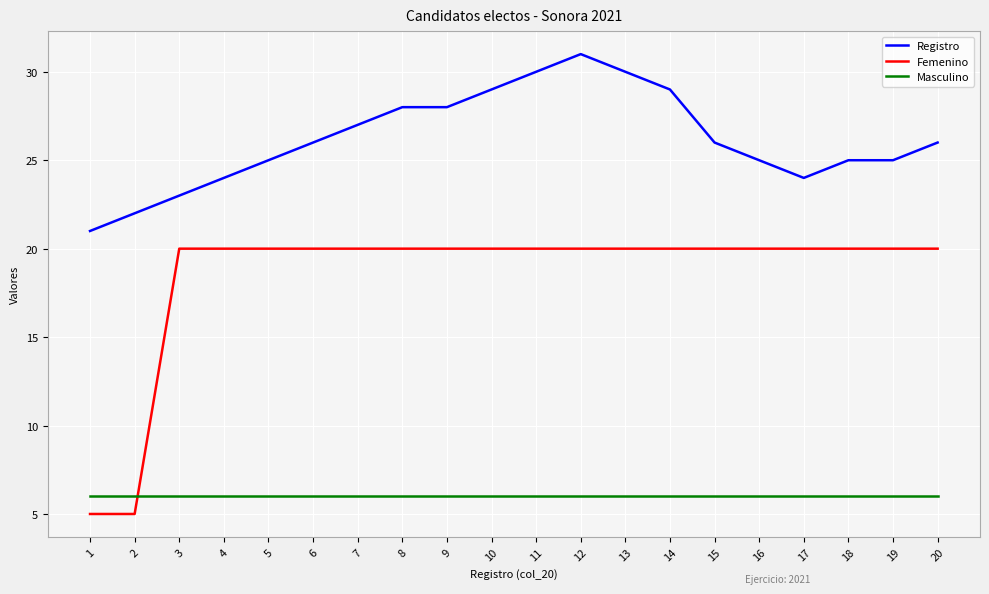

Rank the series by their maximum value, from lowest to highest.

Masculino, Femenino, Registro